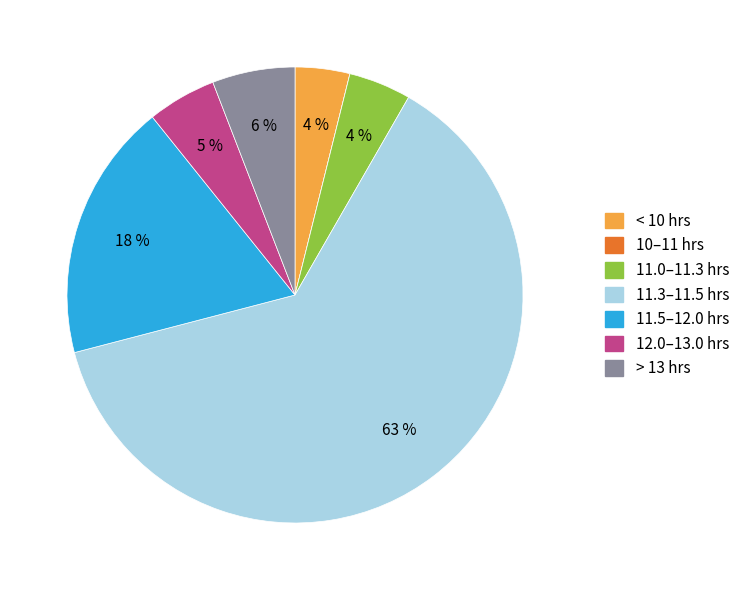

To the nearest percent, what is the average slice percentage?

14%